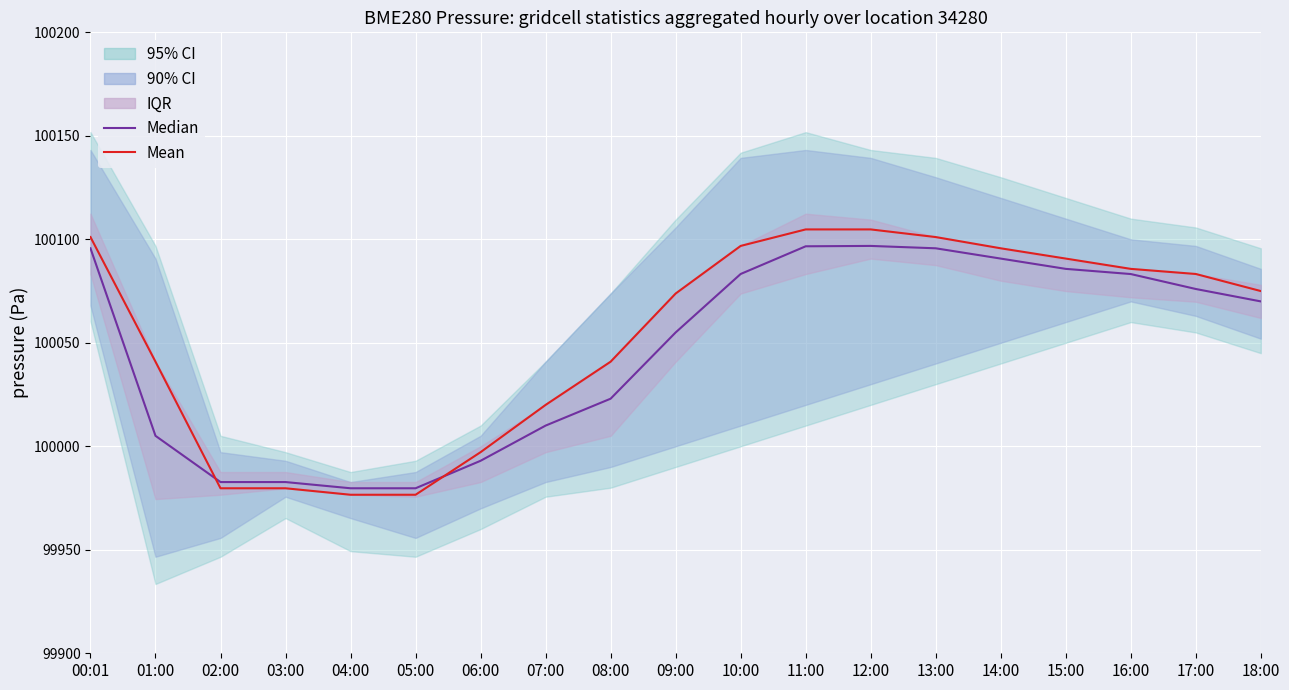

What is the label of the 17th point from the right?

02:00